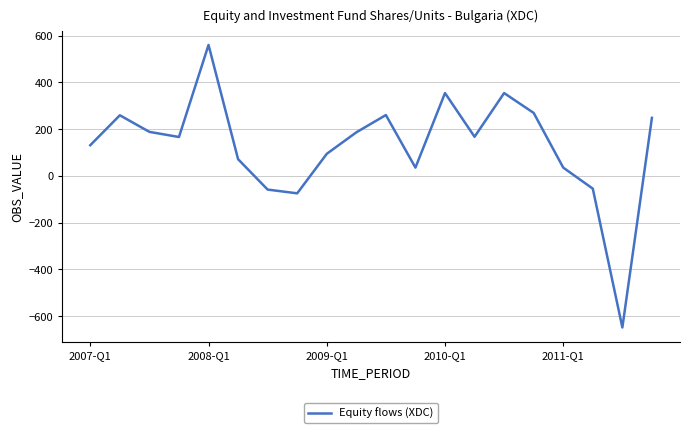

What is the maximum value shown in the chart?

560